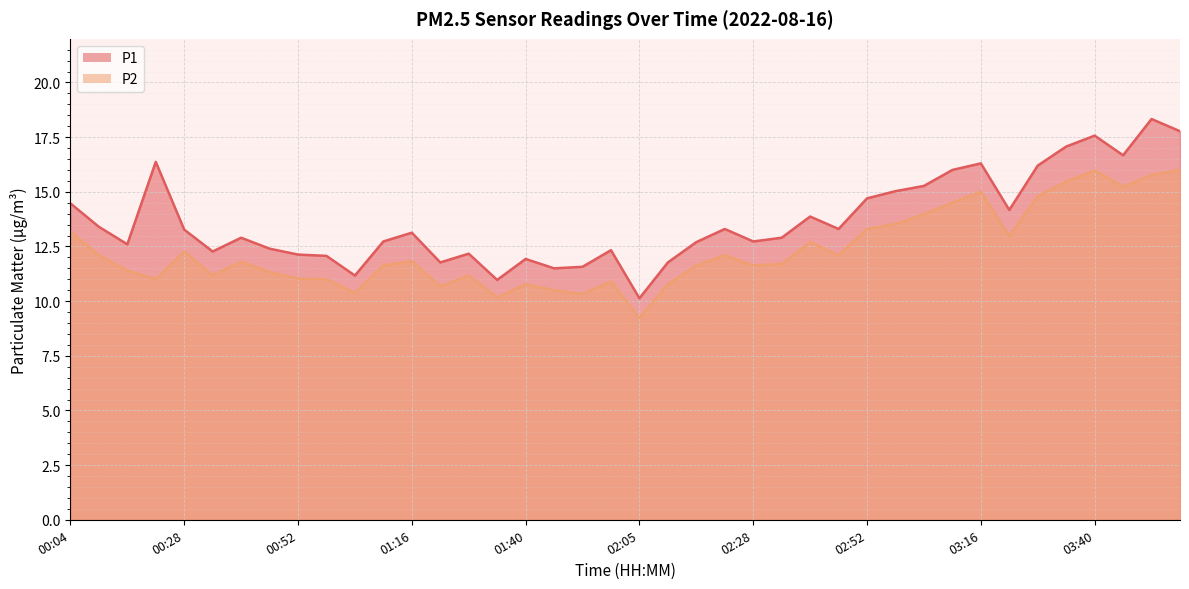

At 01:52, list the series in order from smallest to largest.

P2, P1